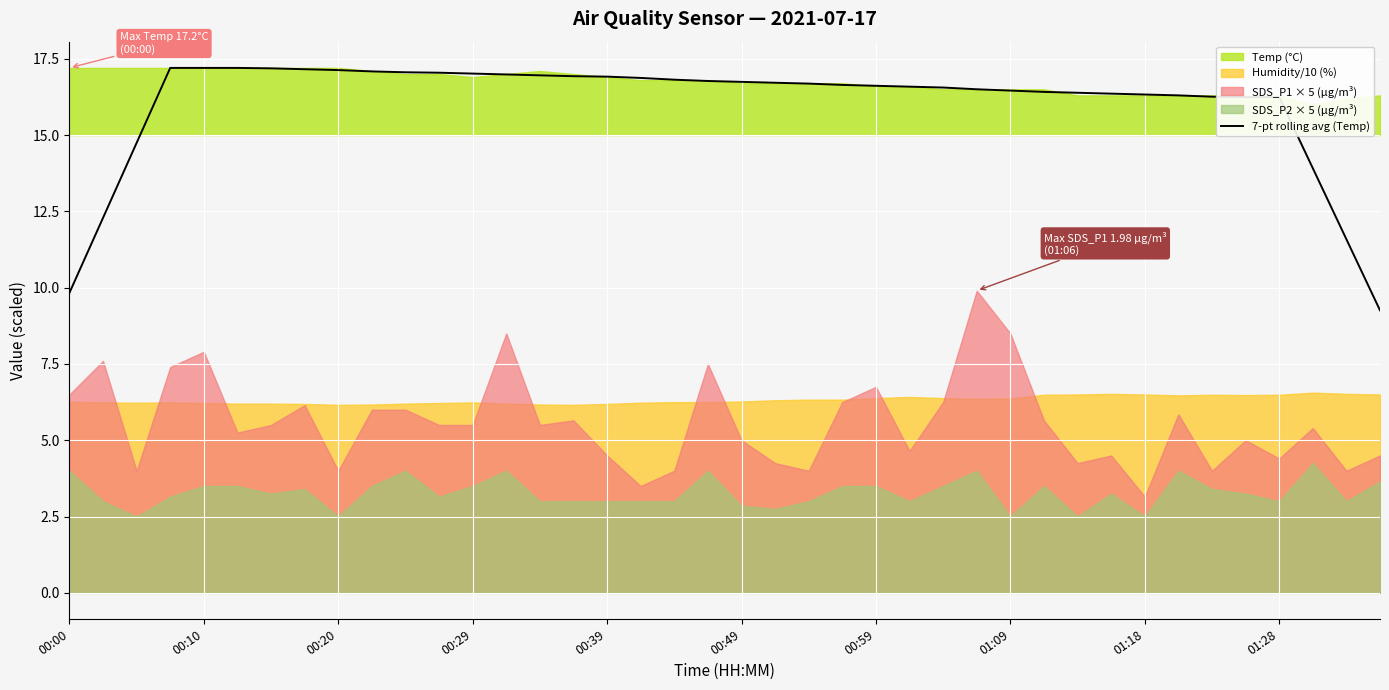

Approximately how many times larger is the value at 31 compared to 23?

1.0